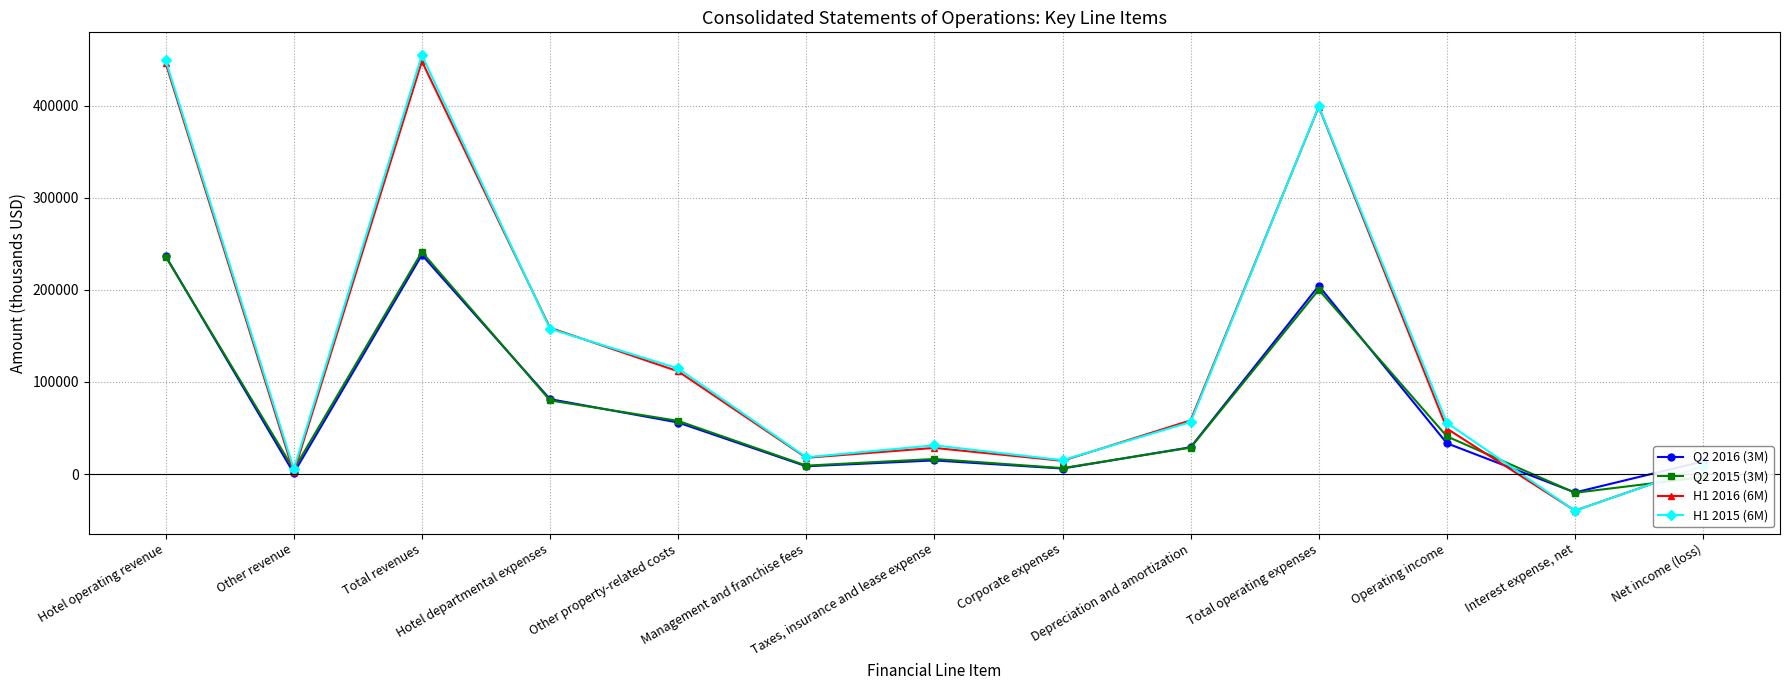

Is the value of Q2 2016 (3M) at Hotel departmental expenses greater than the value of H1 2016 (6M) at Net income (loss)?

Yes